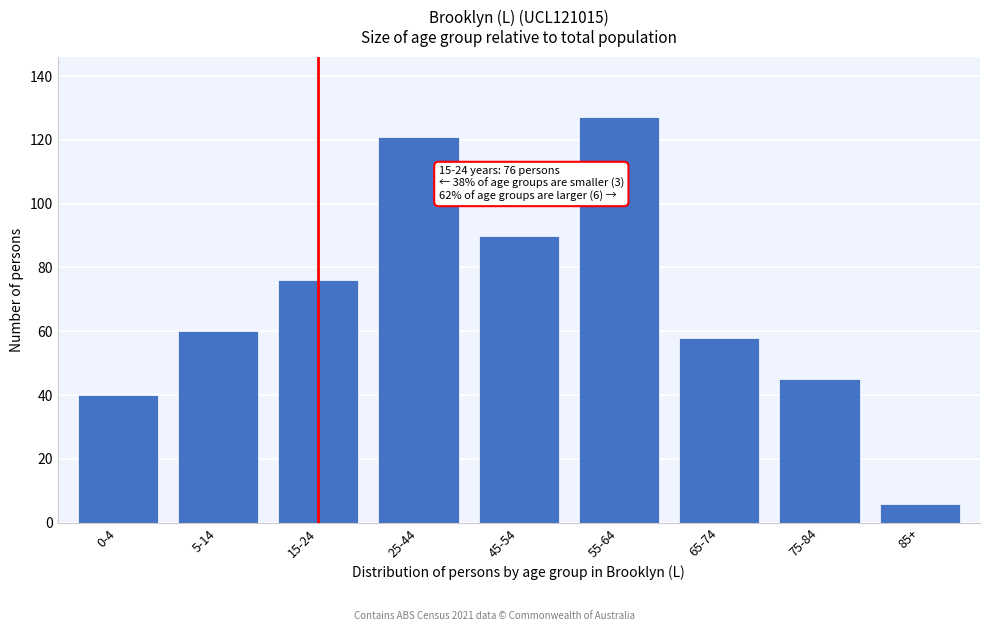

Reading right to left, list all the values displayed in this chart.

85+=6	75-84=45	65-74=58	55-64=127	45-54=90	25-44=121	15-24=76	5-14=60	0-4=40